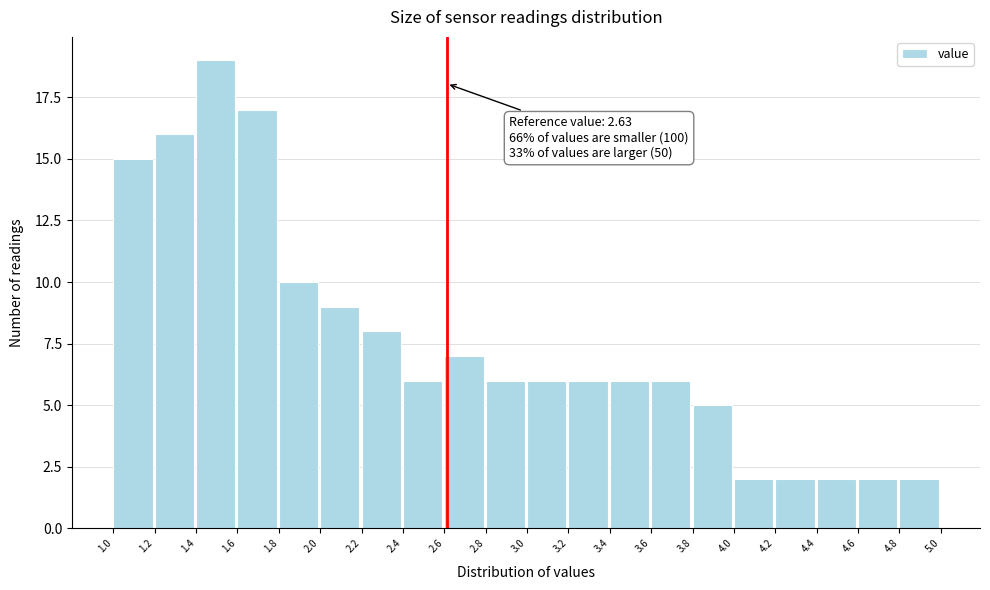

Which range on the x-axis has the tallest bar?

1.4 to 1.6